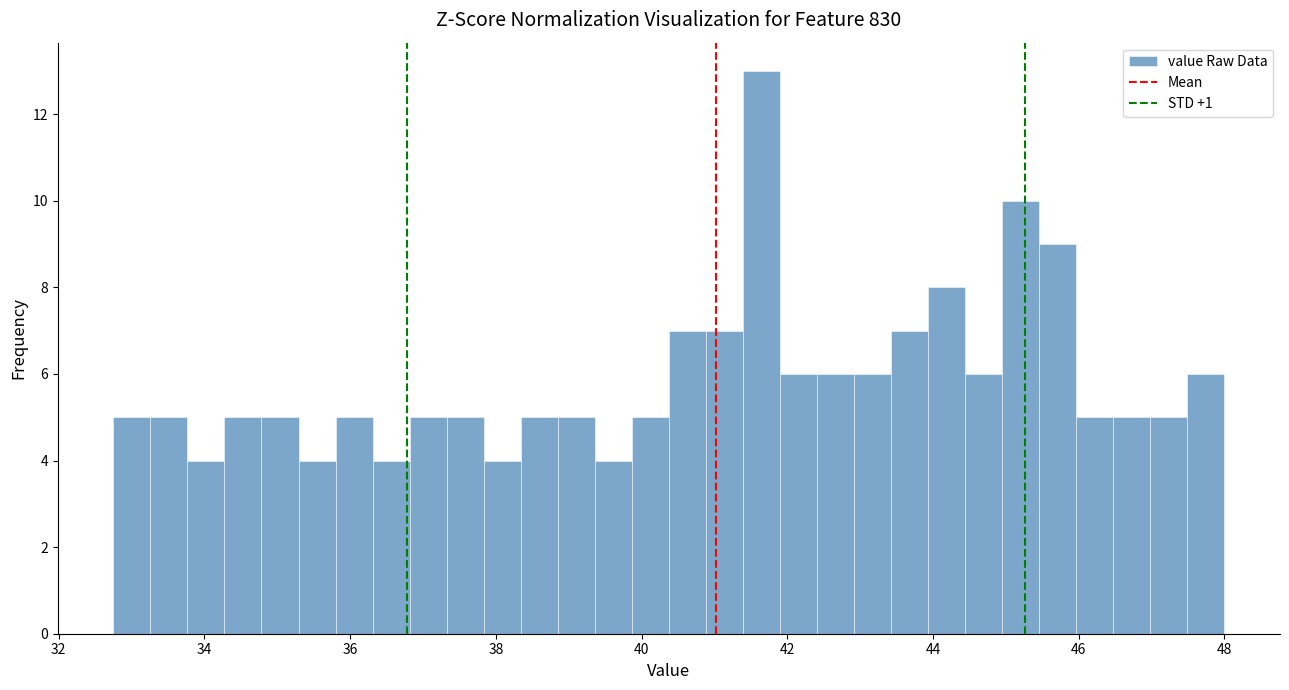

Around what value on the x-axis is the tallest bar? Give the approximate position of its centre, as read against the axis.

41.6